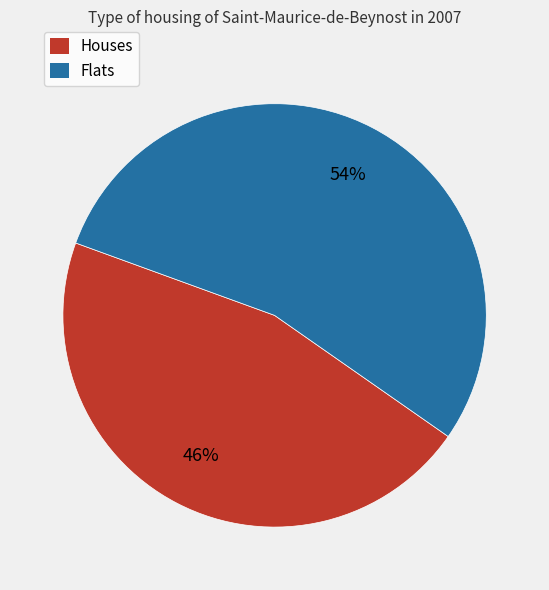

Does any single category account for the majority?

Yes